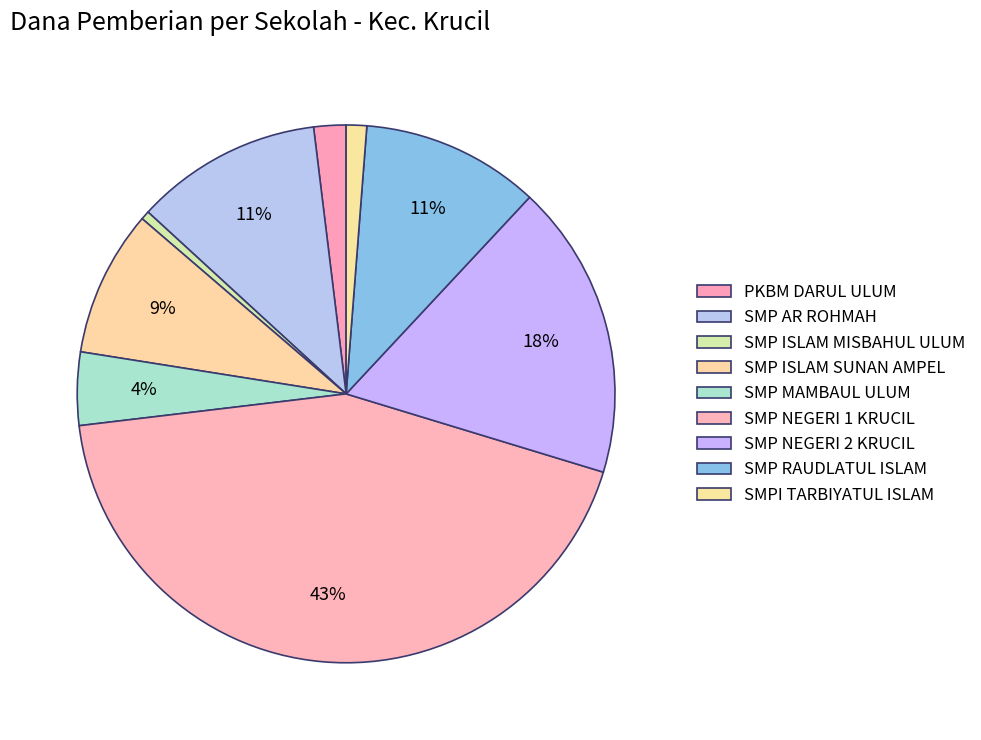

How many slices are in this pie chart?

9